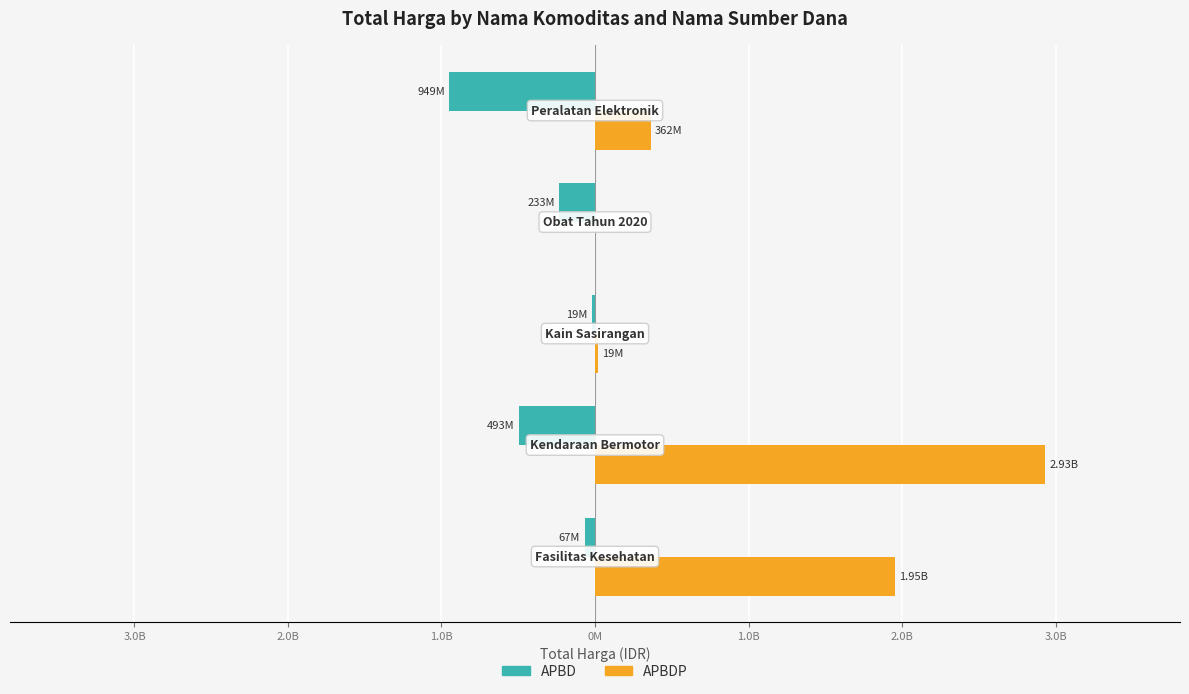

What is the average value of the APBD series?

-352165797